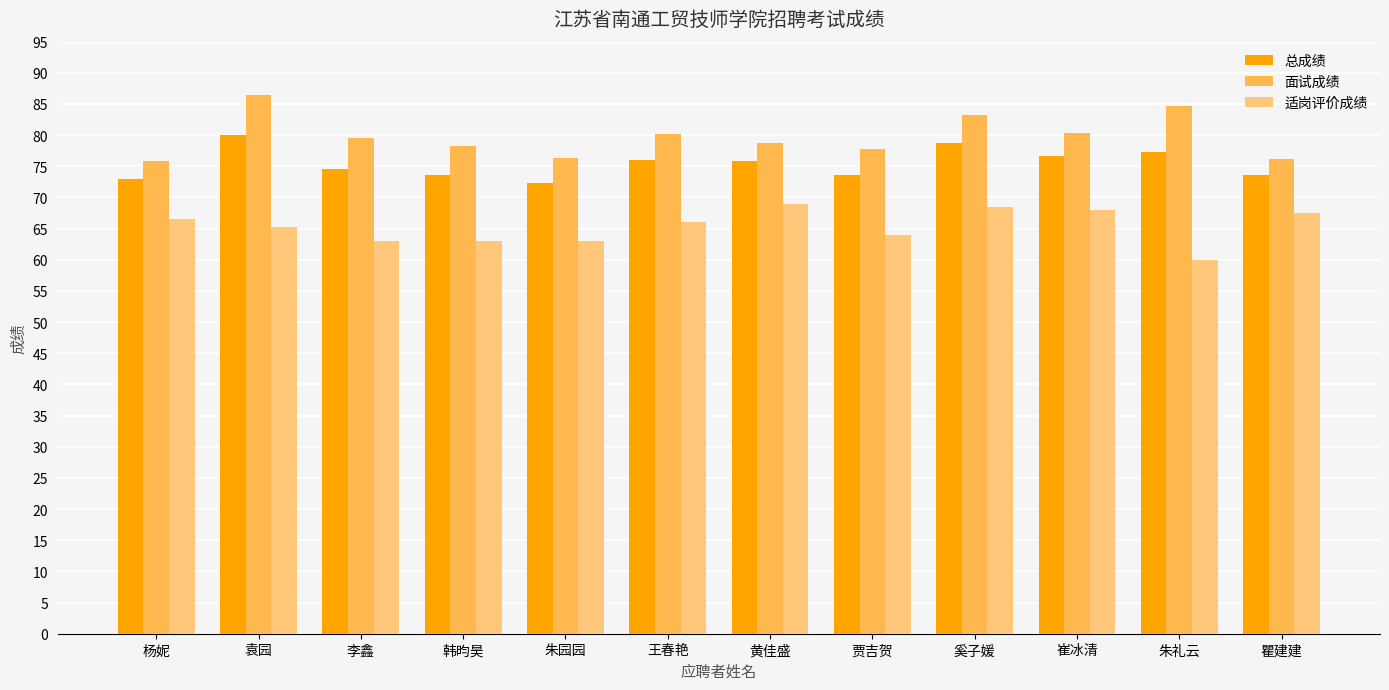

What is the difference between the maximum and minimum values in the 适岗评价成绩 series?

9.0